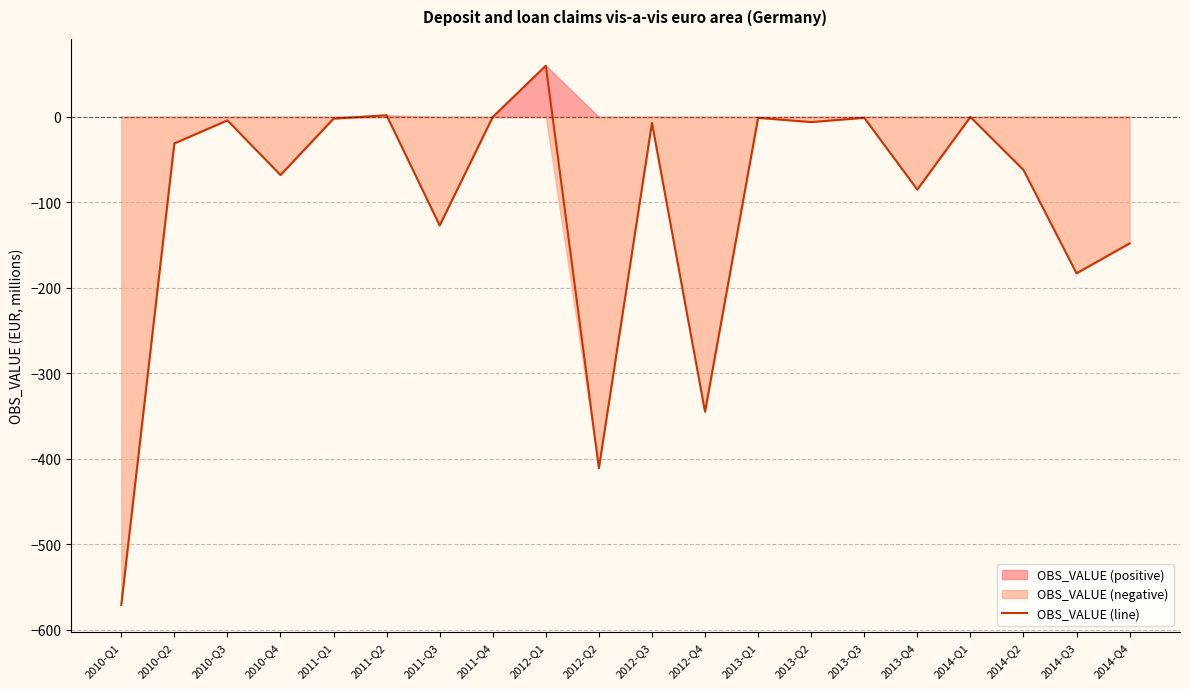

The chart shows a value of -4 at 2010-Q3. True or false?

True